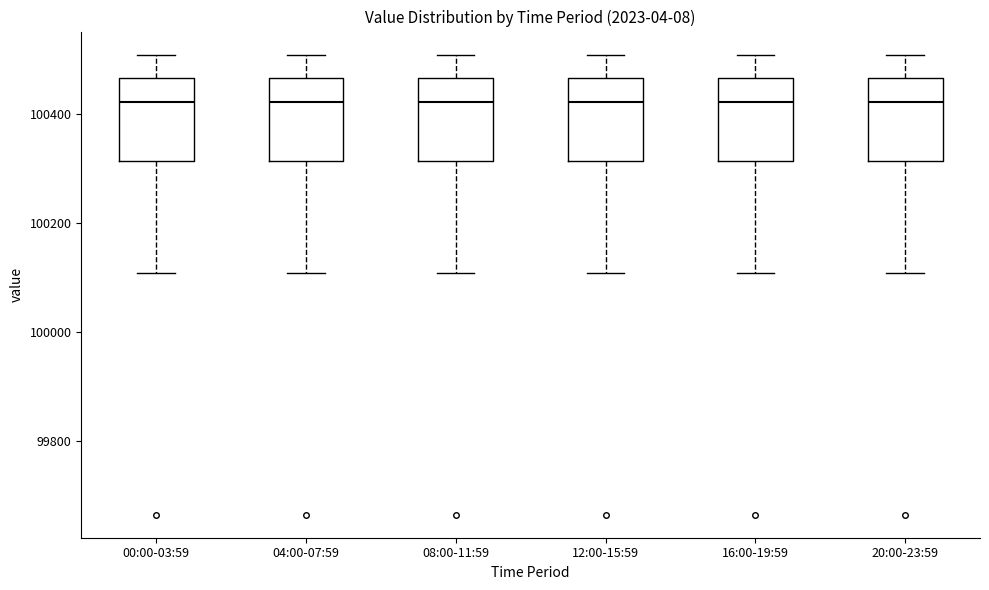

Where does the median line of the box for 16:00-19:59 sit on the y-axis? The values are not printed on the chart, so give them approximately, as read against the axis.

100420